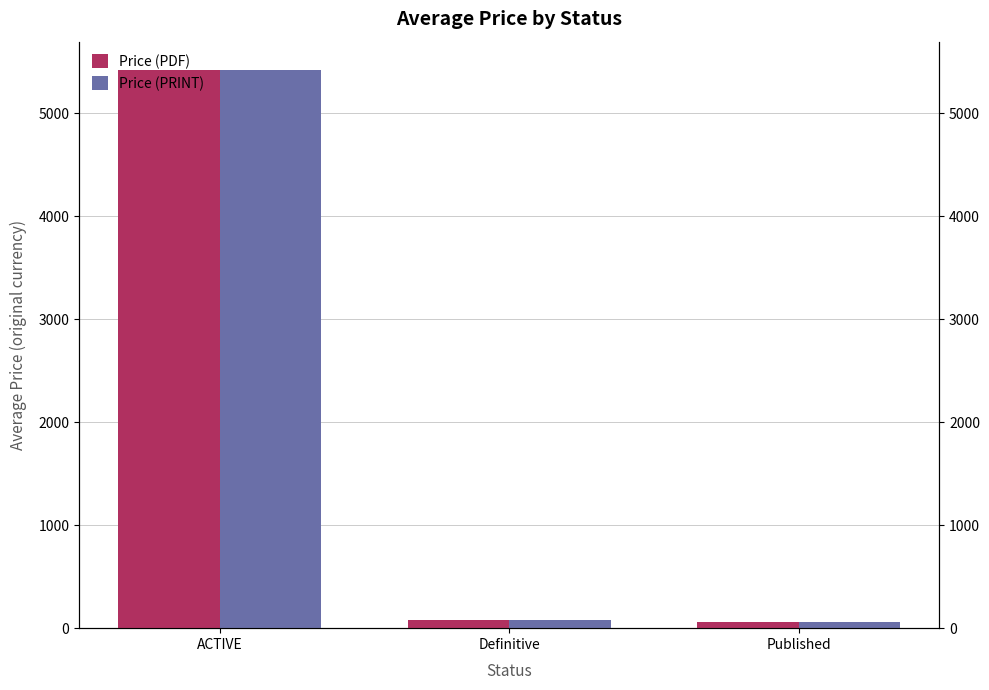

Which series has the largest total across all categories?

Price (PDF)